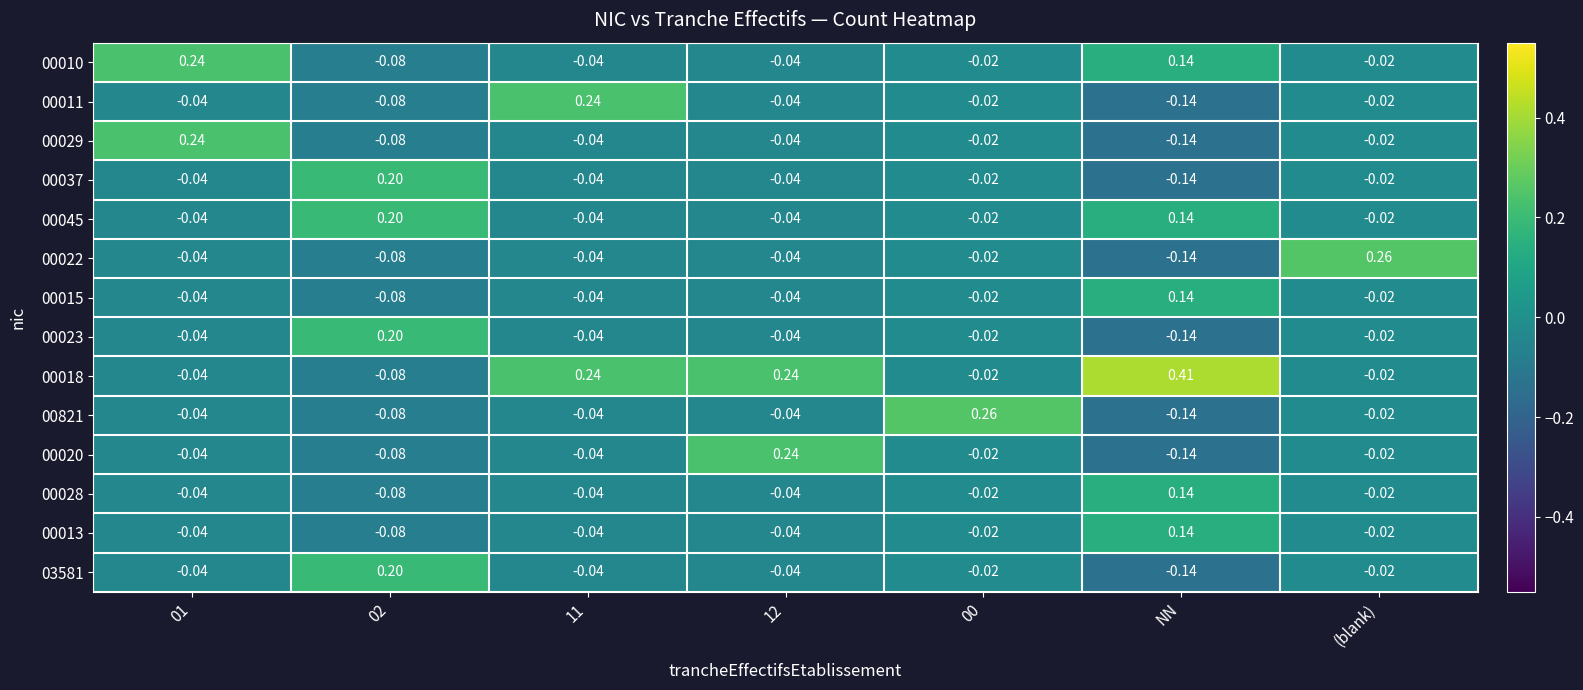

Count the number of data series in this chart.

14